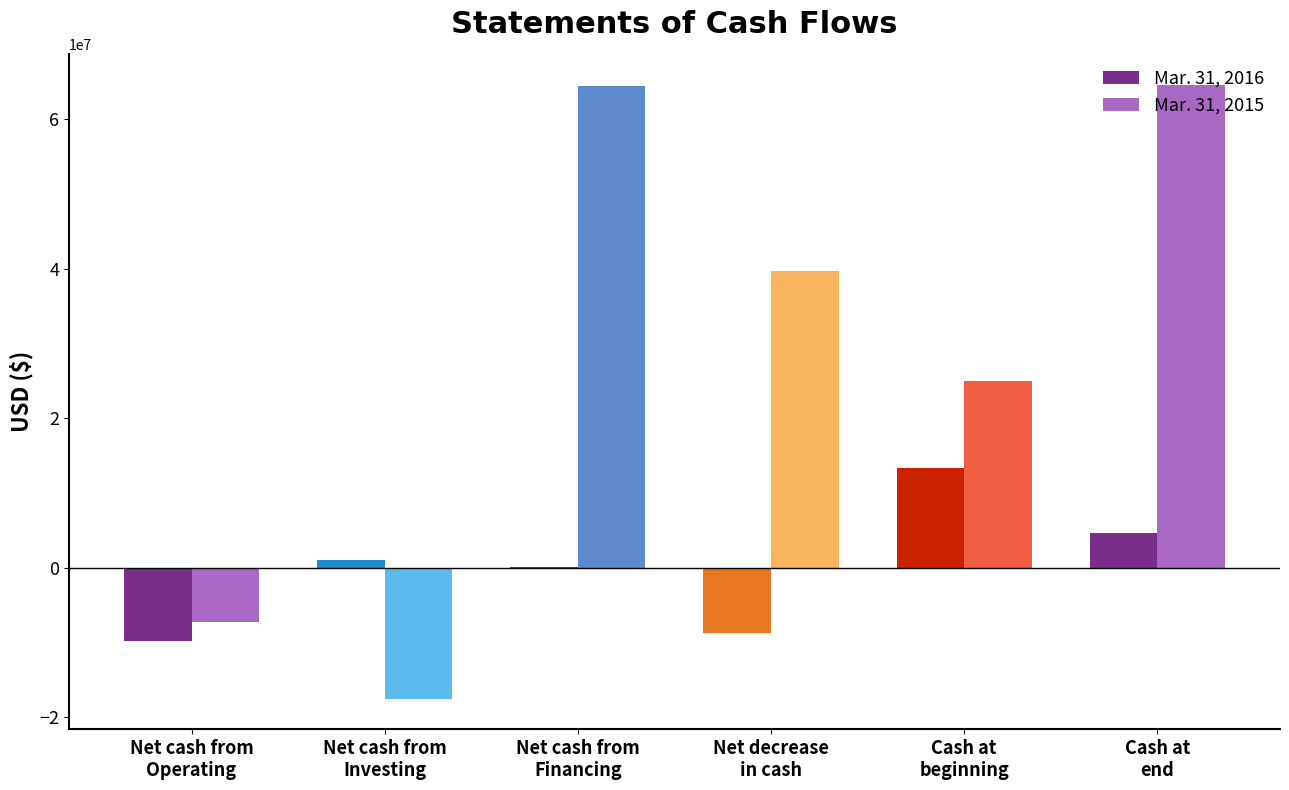

What is the greatest value displayed?

64632687